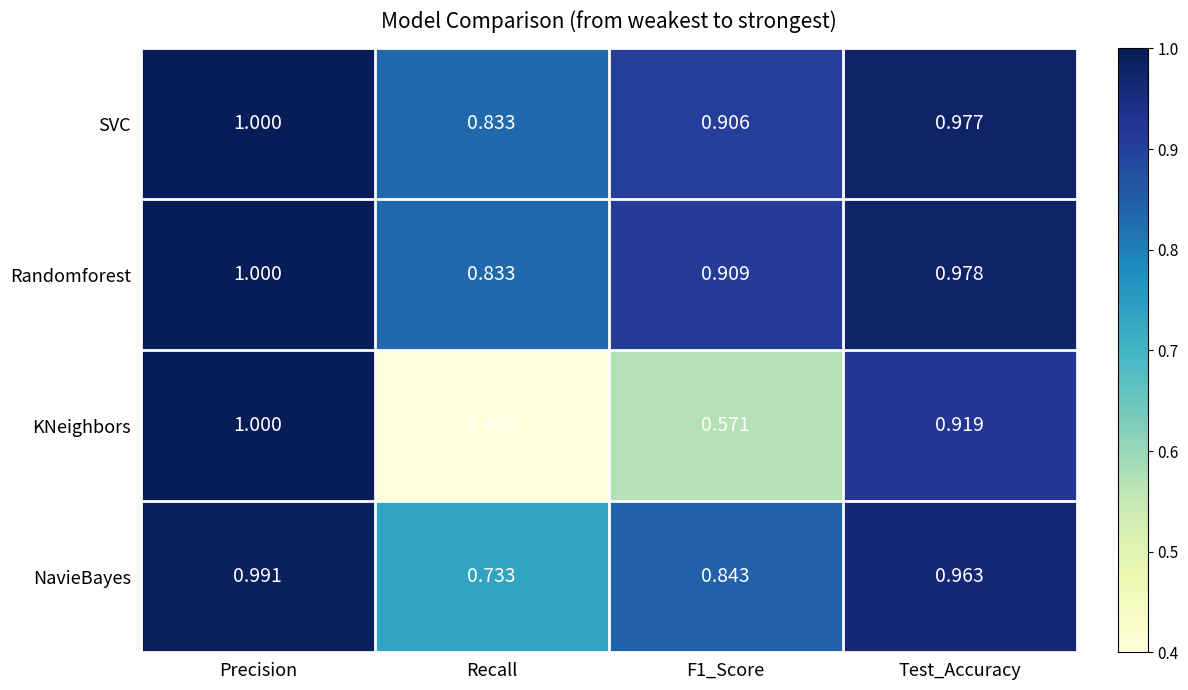

At which category does the chart reach its minimum across all series?

Recall